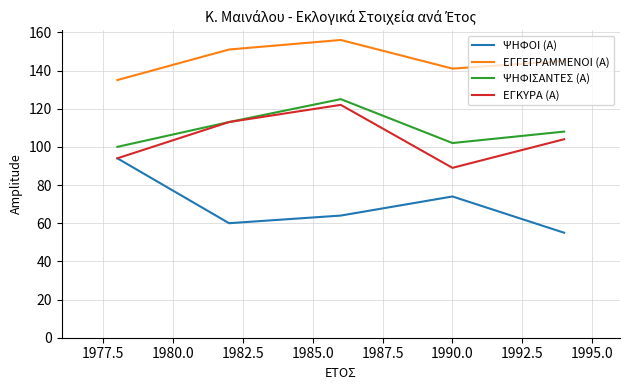

Does the chart have visible grid lines?

Yes